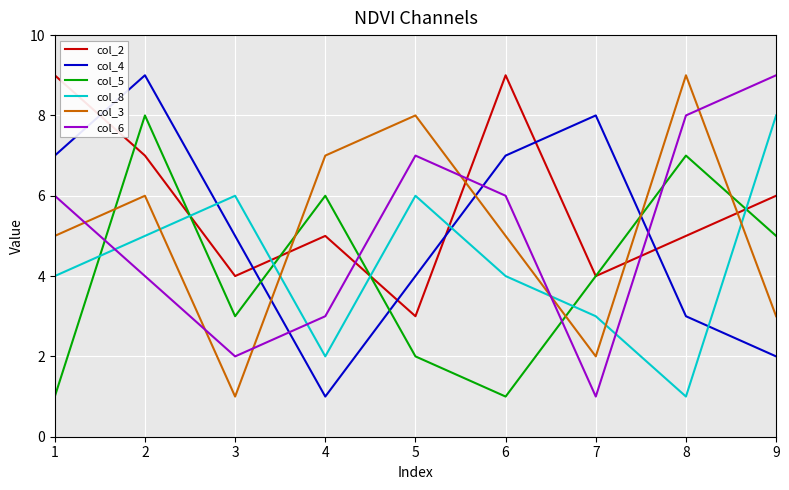

What is the maximum value shown in the chart?

9